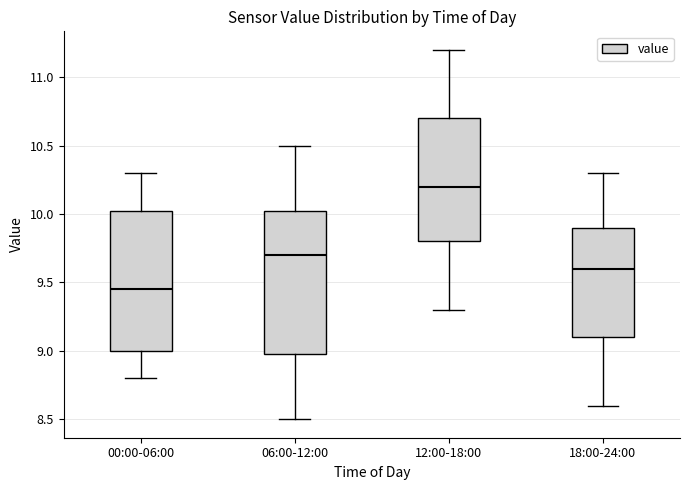

Where does the lower whisker of the box for 00:00-06:00 end on the y-axis? The values are not printed on the chart, so give them approximately, as read against the axis.

8.80